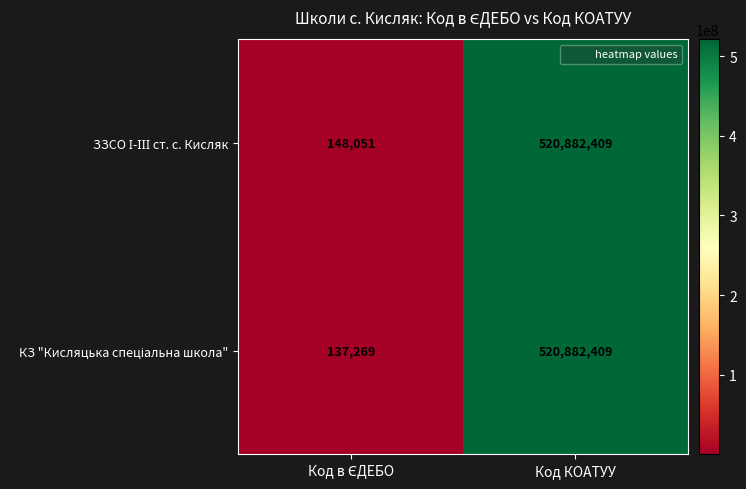

At which category is the sum across all series the highest?

Код КОАТУУ